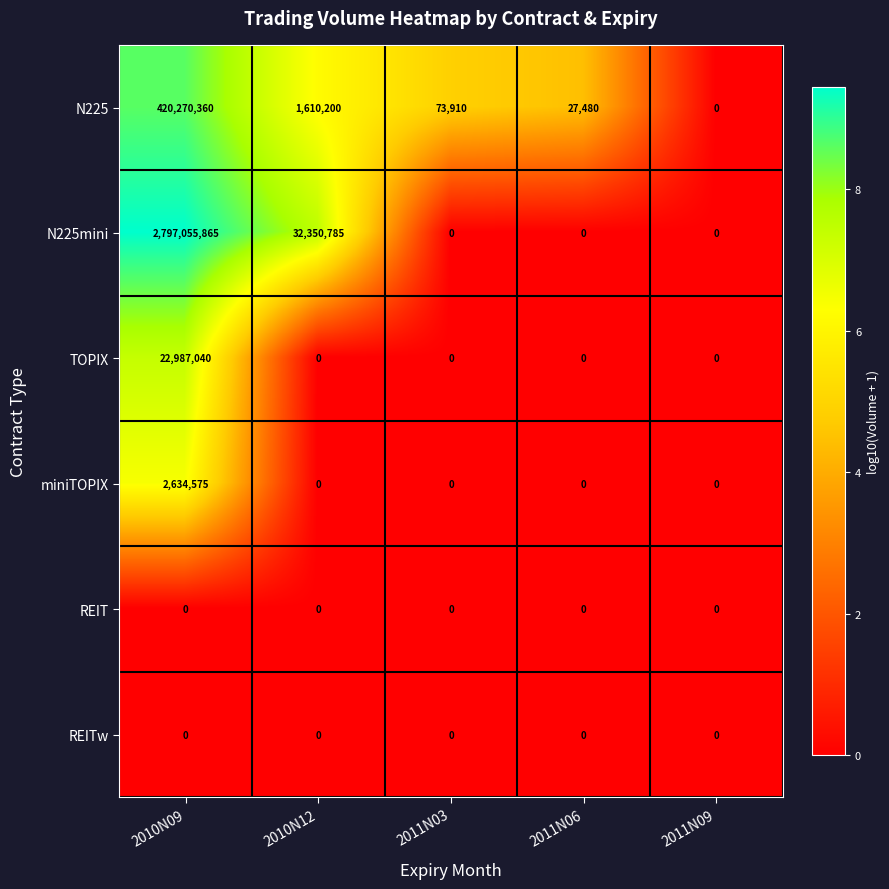

What is the maximum value shown in the chart?

2797055865